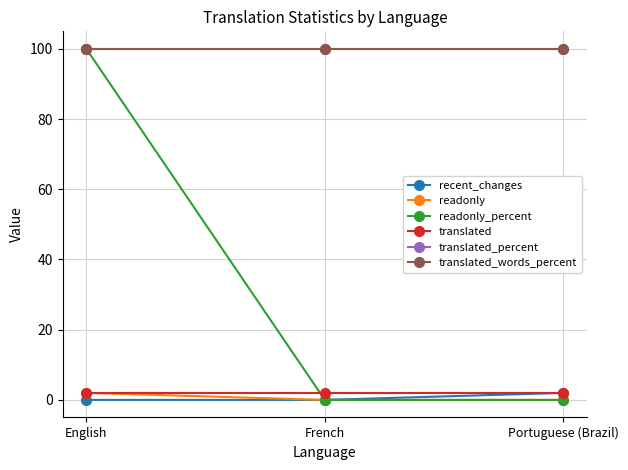

What is the difference between the highest and lowest values at Portuguese (Brazil)?

100